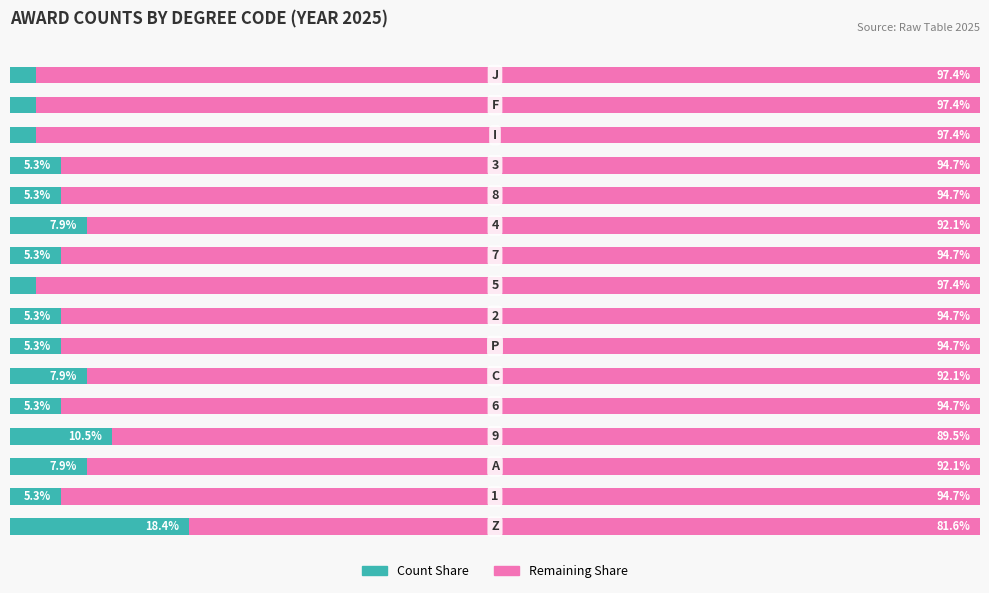

What are all the series names shown in the legend?

Count Share, Remaining Share